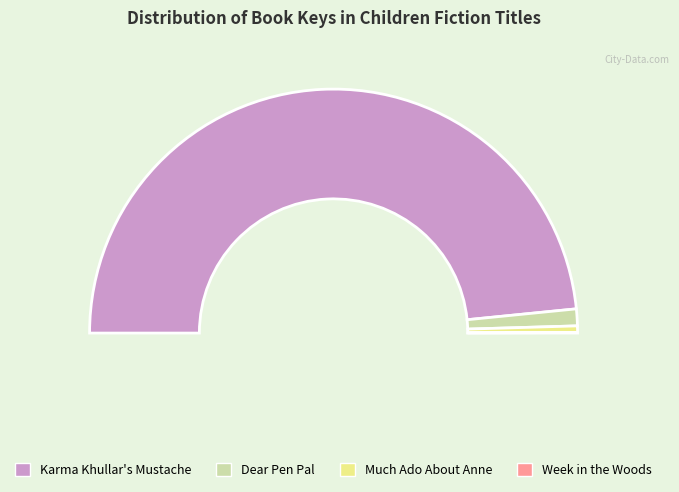

To the nearest percent, what percentage of the pie is Much Ado About Anne?

1%